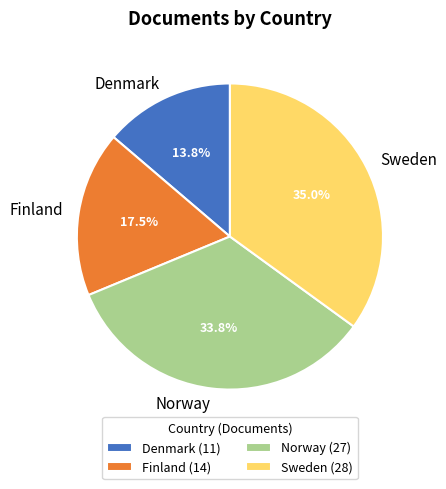

Is it true that Denmark is 27% of the pie?

False